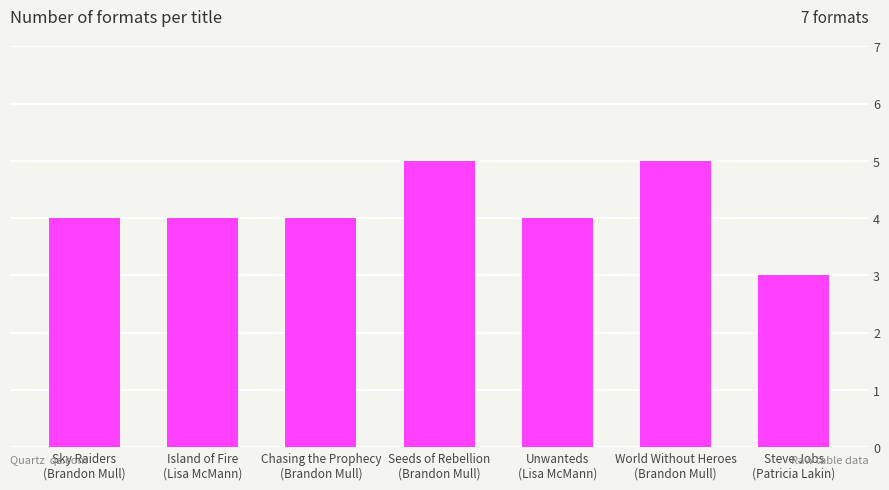

What is the change in value from Unwanteds
(Lisa McMann) to World Without Heroes
(Brandon Mull)?

+1